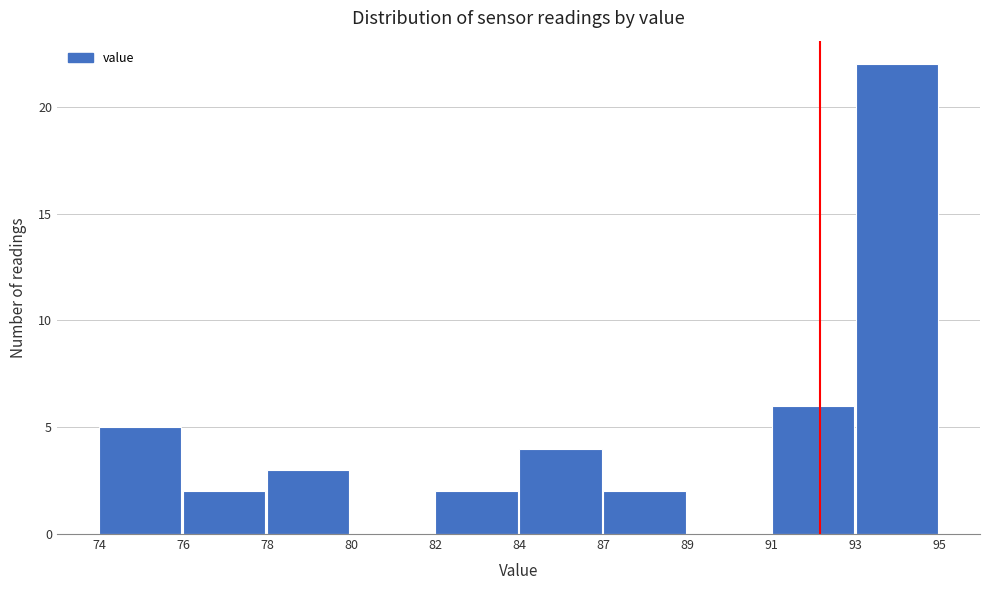

Reading right to left, list all the values displayed in this chart.

93=22	91=6	89=0	87=2	84=4	82=2	80=0	78=3	76=2	74=5